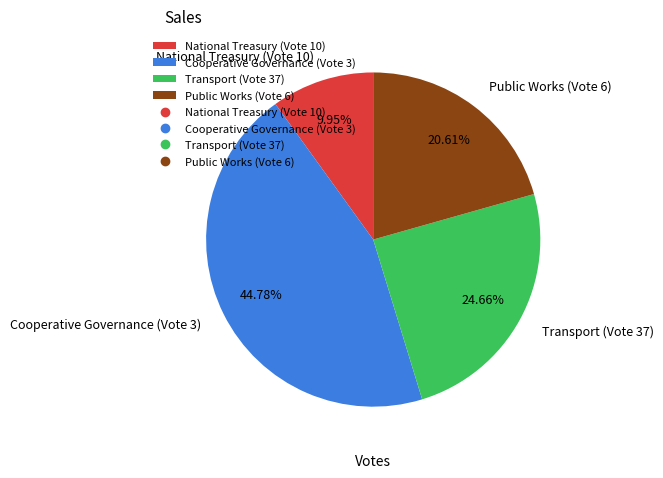

Count the number of slices in the pie.

4